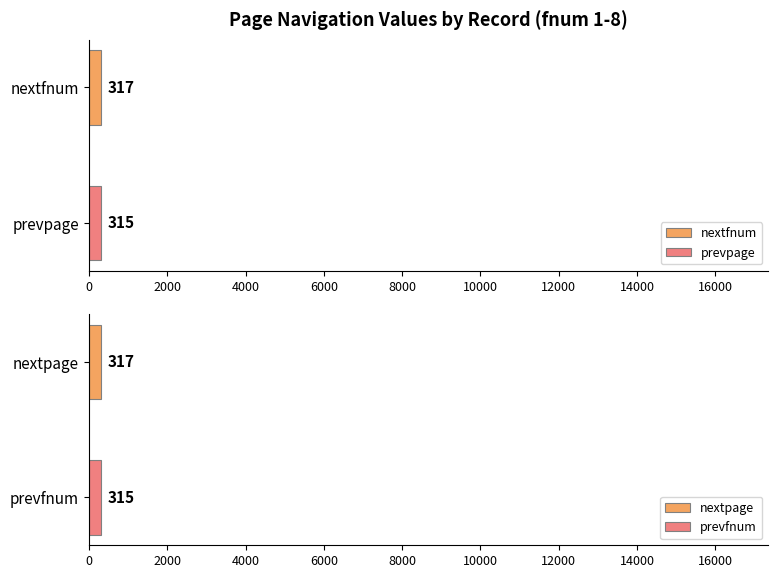

What is the maximum value for nextfnum?

317